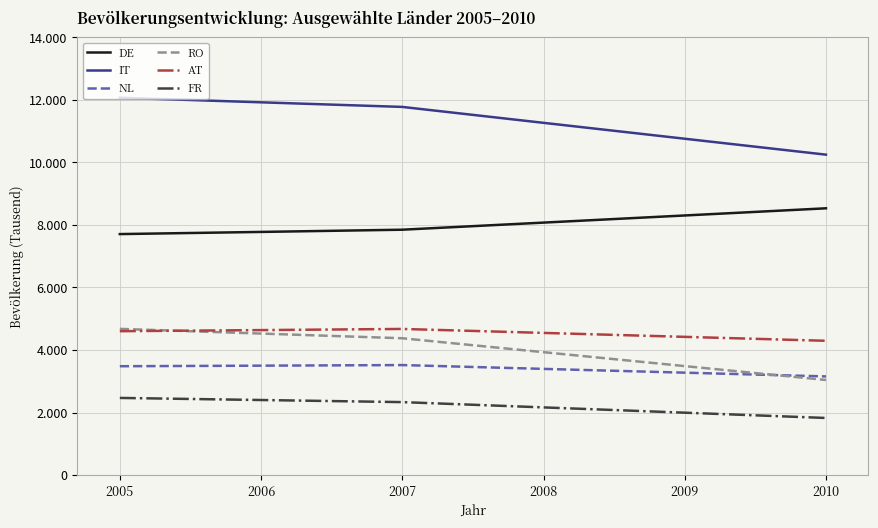

True or false: IT has more than 1 points higher than both neighbors.

False